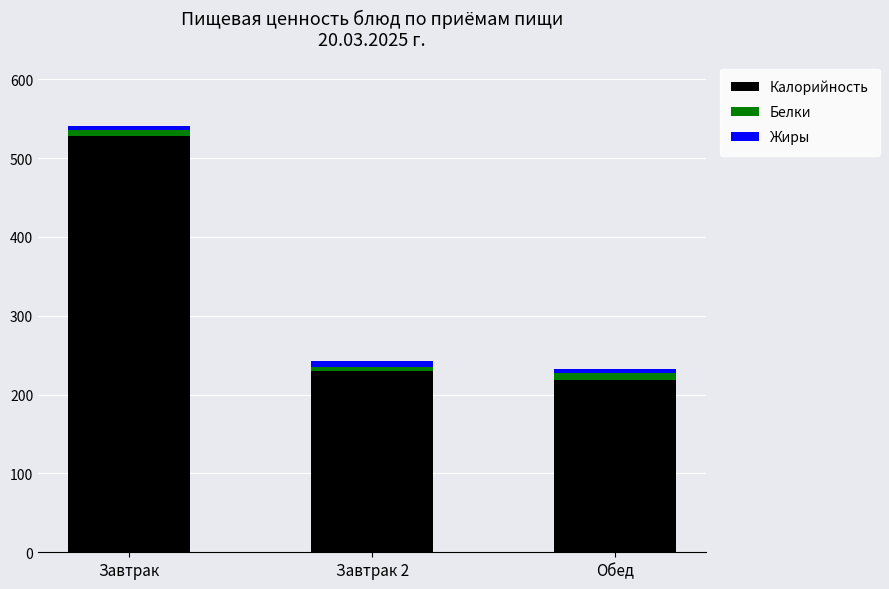

Is it true that Калорийность equals 219 at Обед?

True